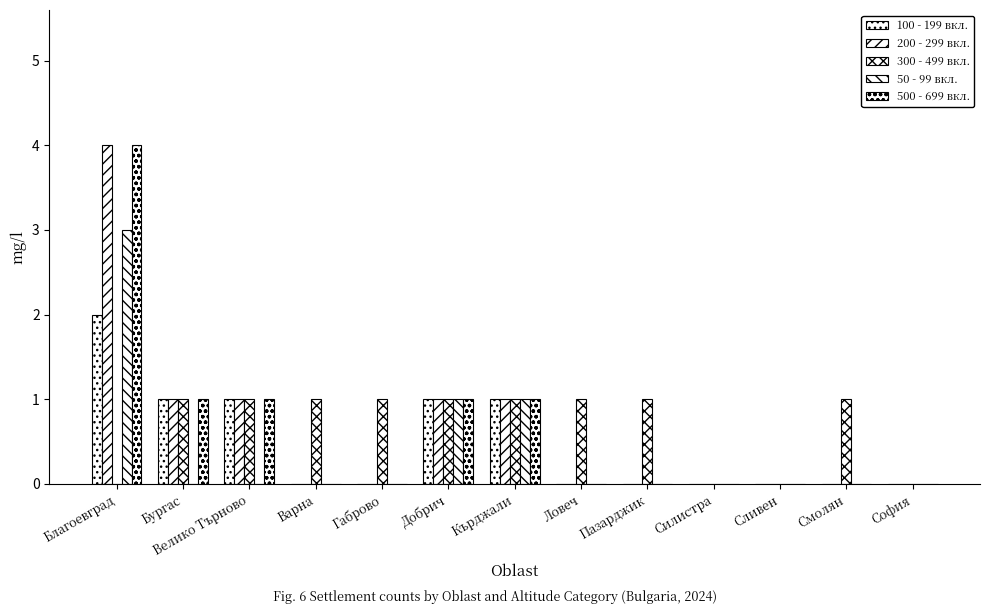

Rank the series at Благоевград from lowest to highest value.

300 - 499 вкл., 100 - 199 вкл., 50 - 99 вкл., 200 - 299 вкл., 500 - 699 вкл.